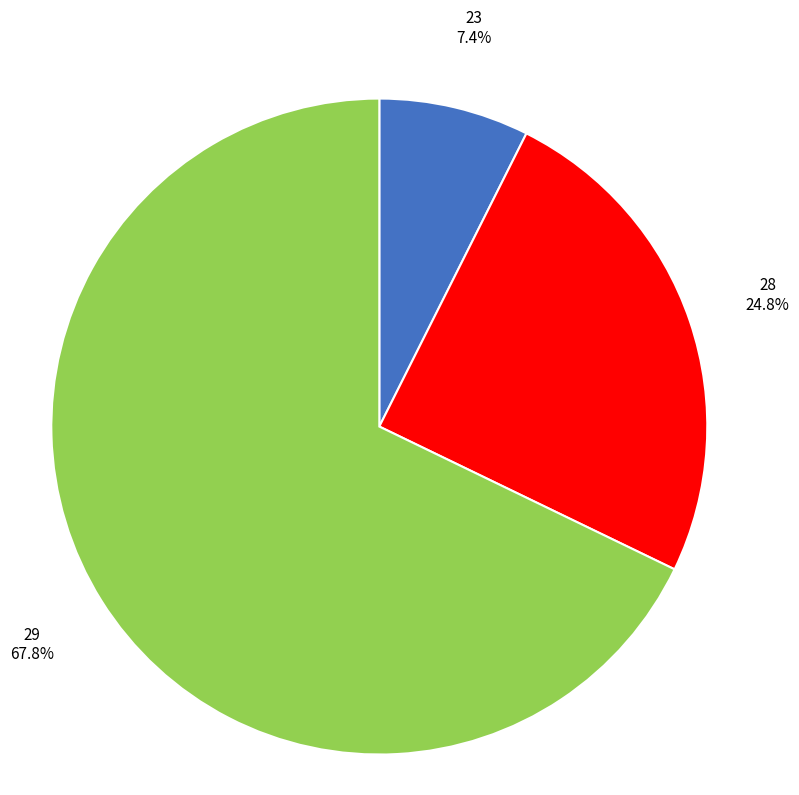

To the nearest percent, what portion does 28 represent?

25%